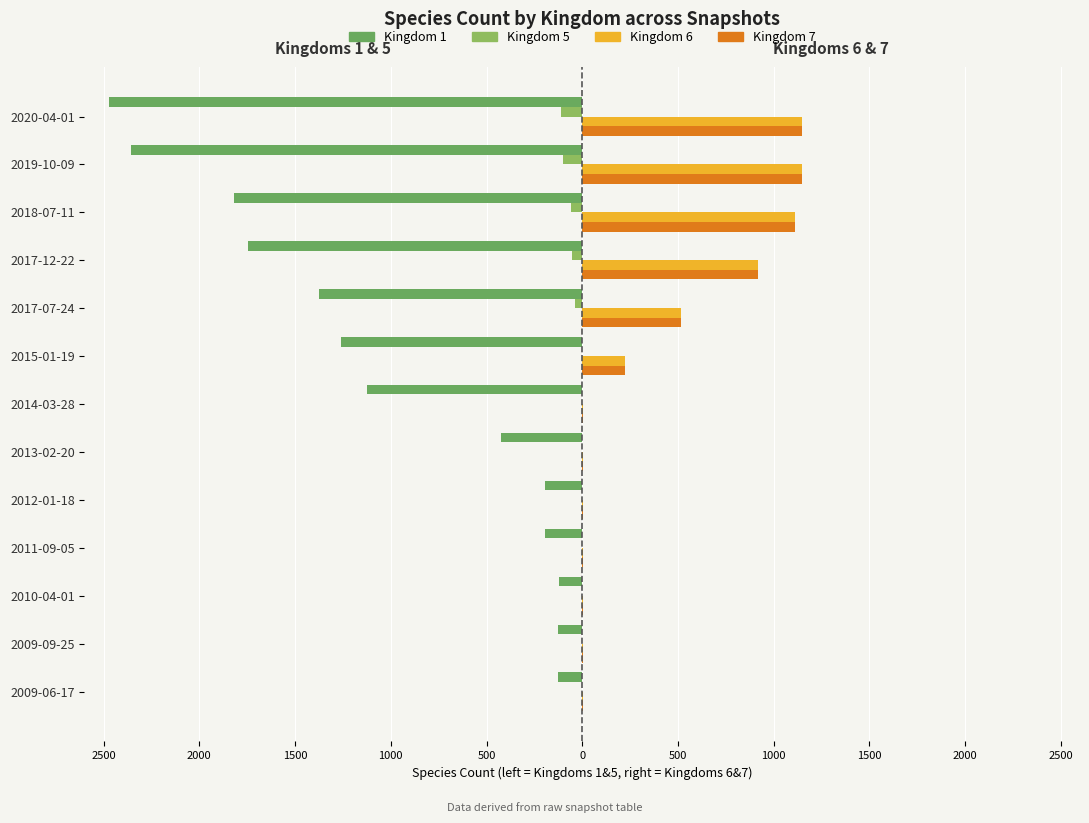

Which has a higher value, 2015-01-19 or 2020-04-01?

2015-01-19